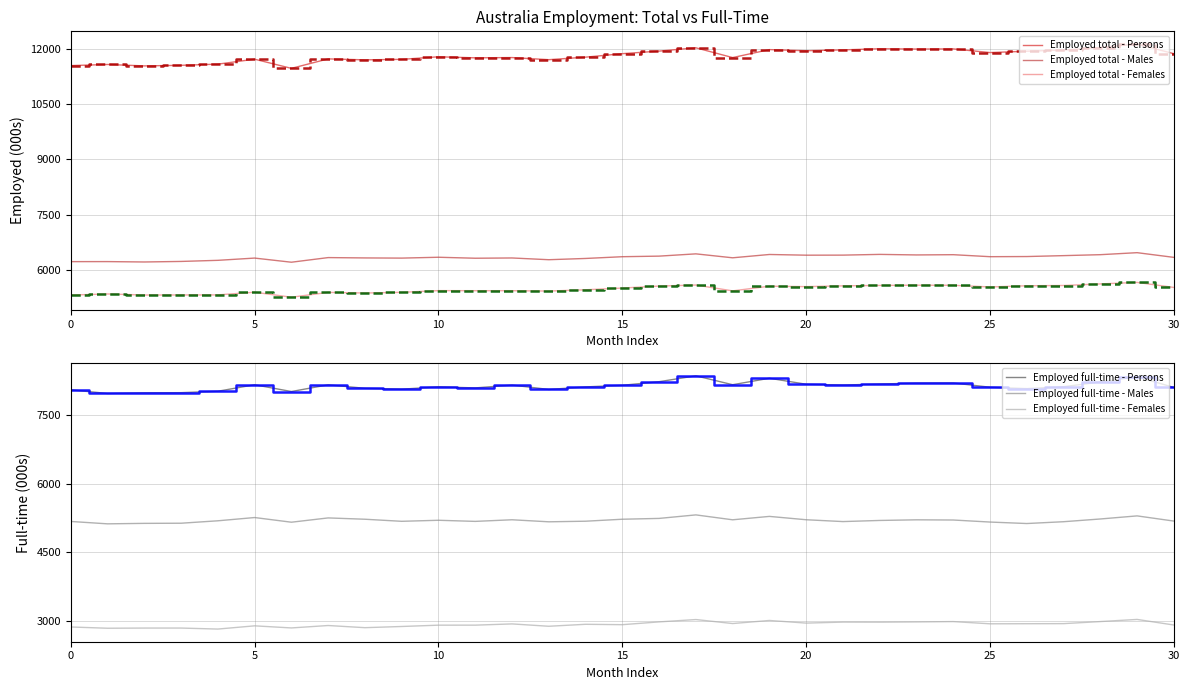

Does the chart display data point markers on the line(s)?

No